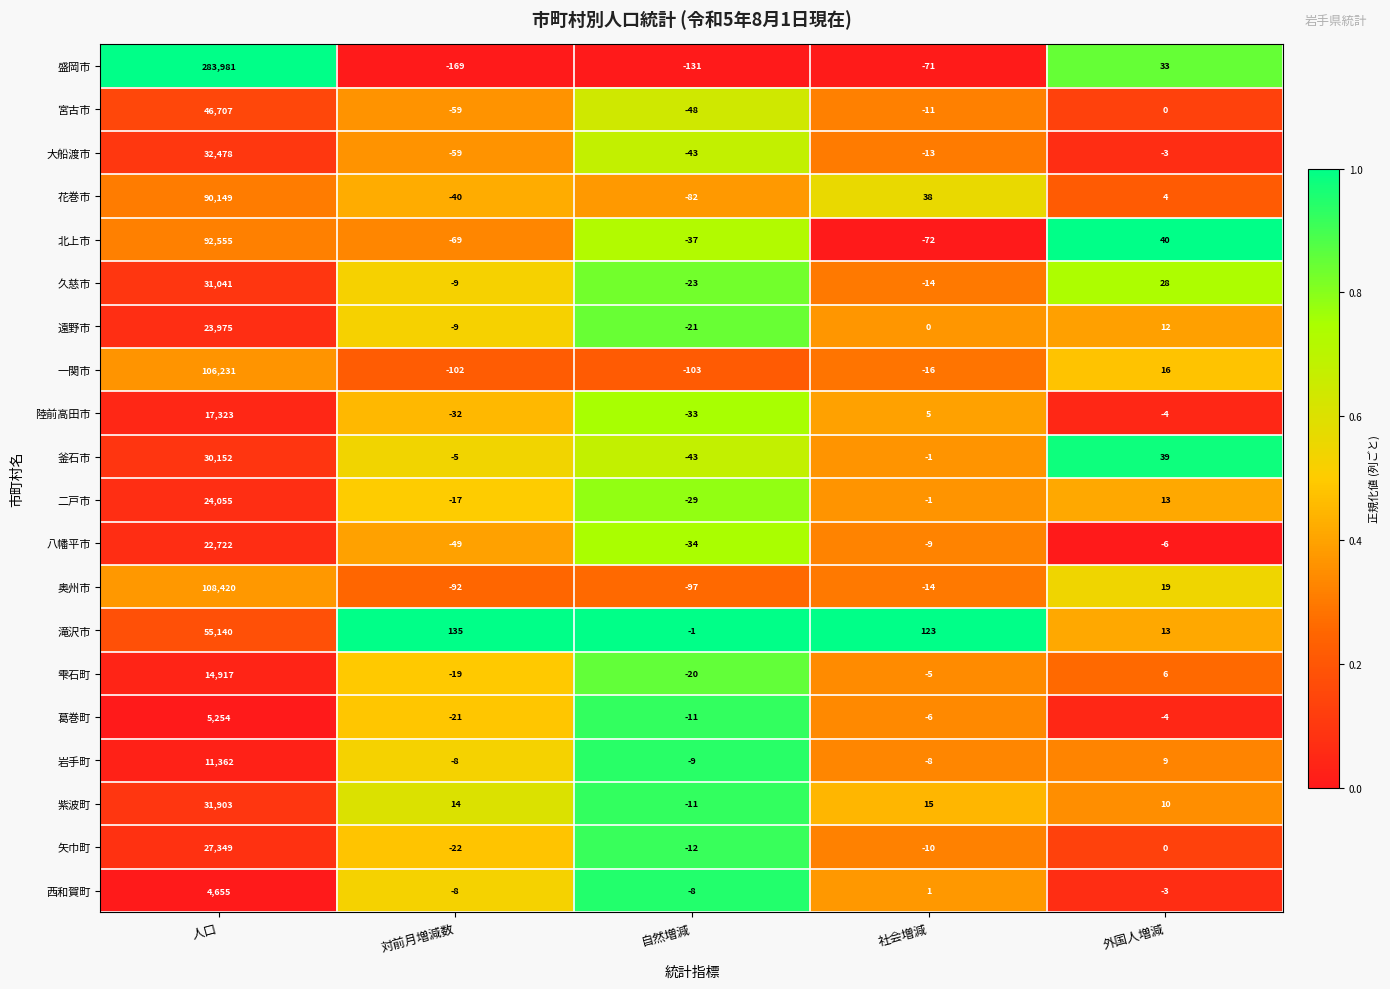

Which category has the highest value across all series?

人口